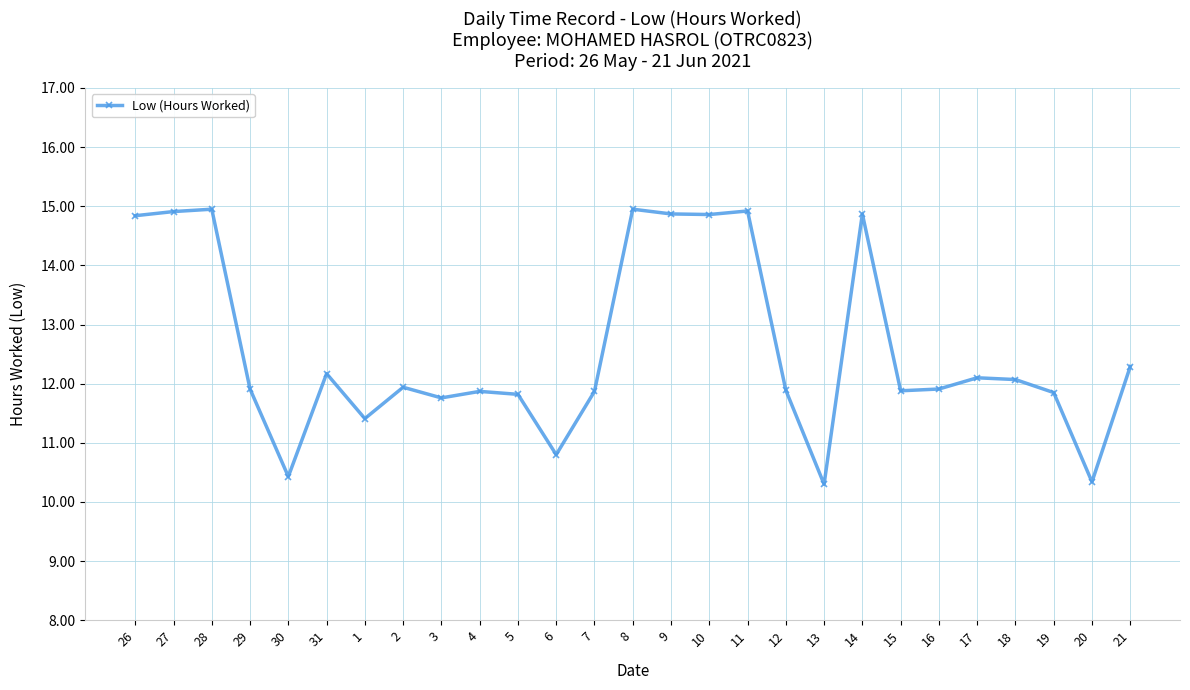

Is this an area chart (filled region under the line)?

No